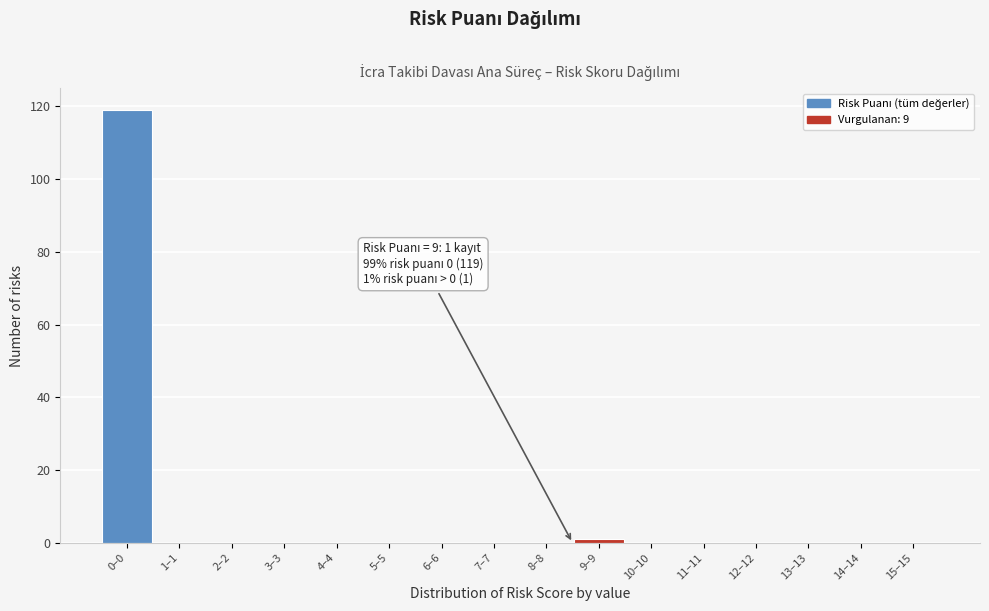

Reading left to right, what are all the values shown in this chart?

0–0=119	1–1=0	2–2=0	3–3=0	4–4=0	5–5=0	6–6=0	7–7=0	8–8=0	9–9=1	10–10=0	11–11=0	12–12=0	13–13=0	14–14=0	15–15=0